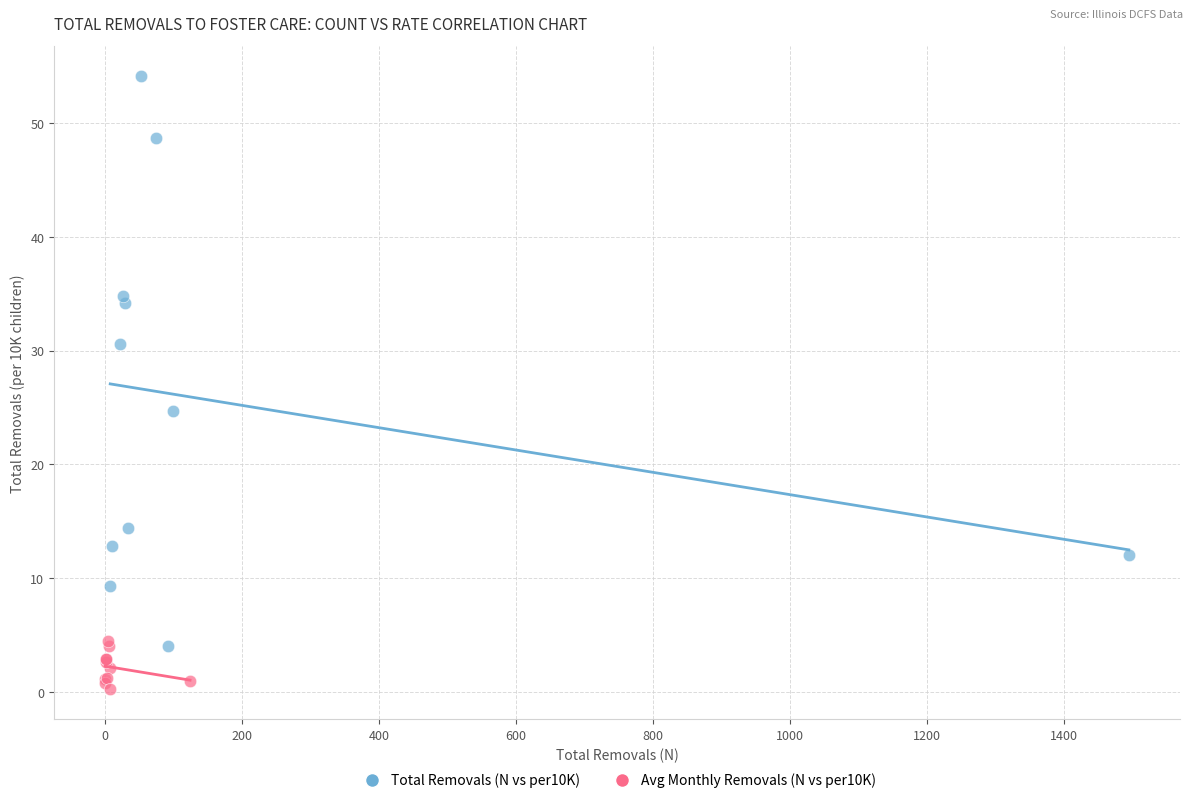

Which series contains the highest Y value?

Total Removals (N vs per10K)